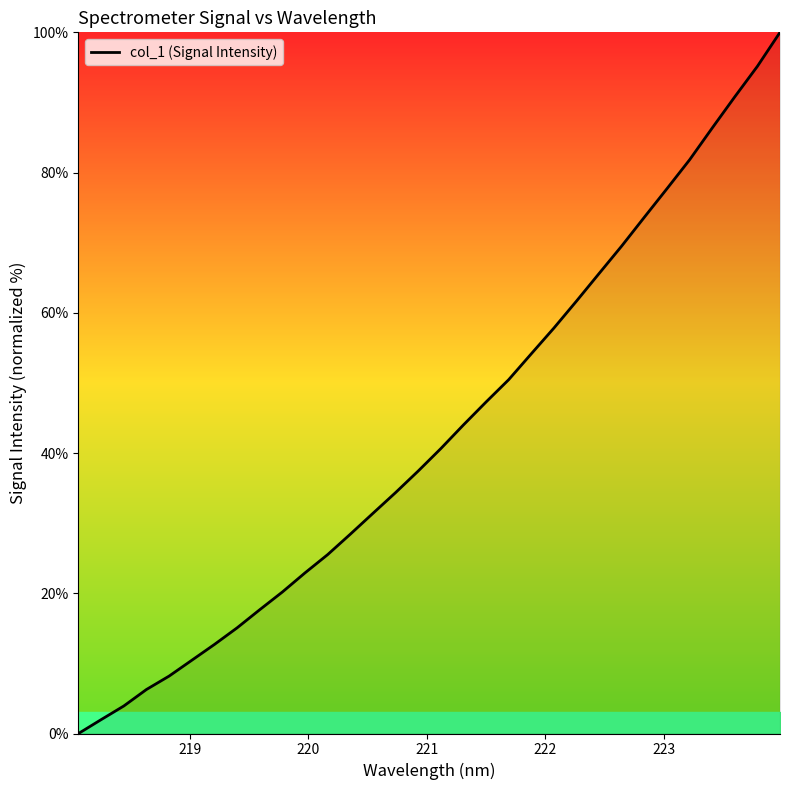

Count the number of values greater than 40.

16